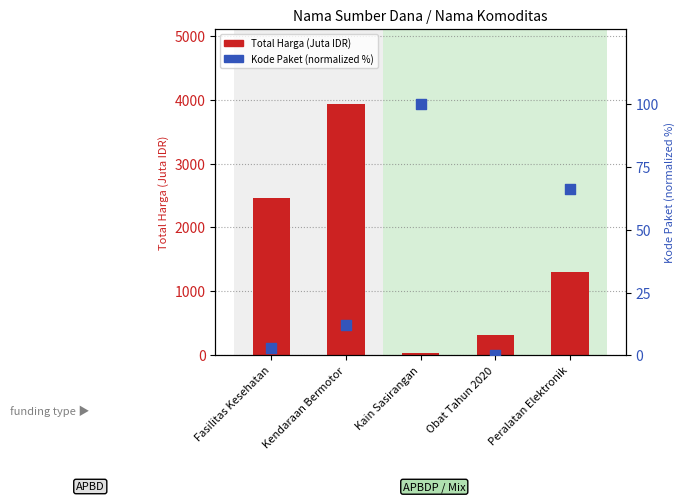

Which series reaches the minimum Y coordinate?

Kode Paket (normalized %)